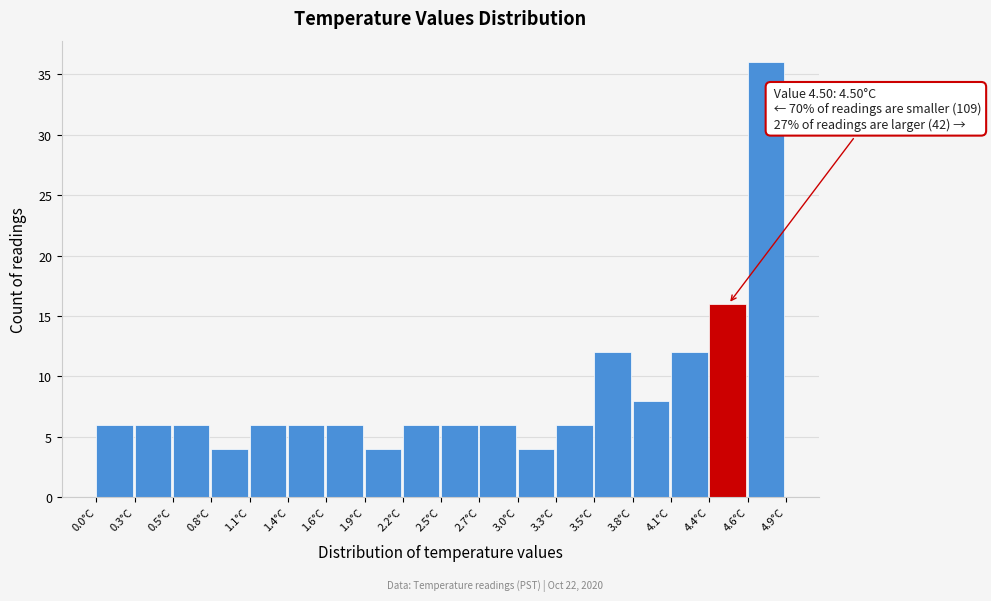

Over which range of the x-axis is the bar tallest?

4.65 to 4.90